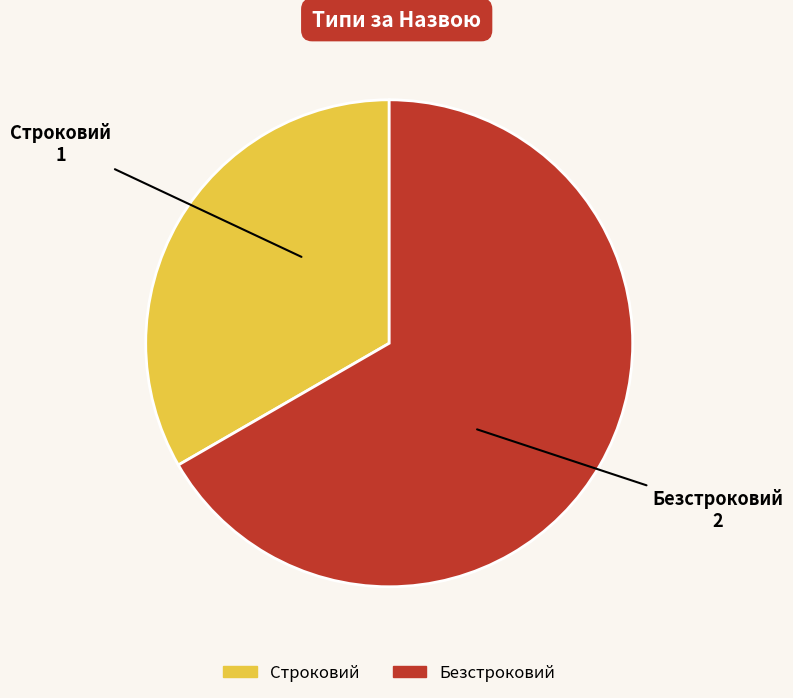

What is the ratio of the value at Строковий to the value at Безстроковий?

0.5